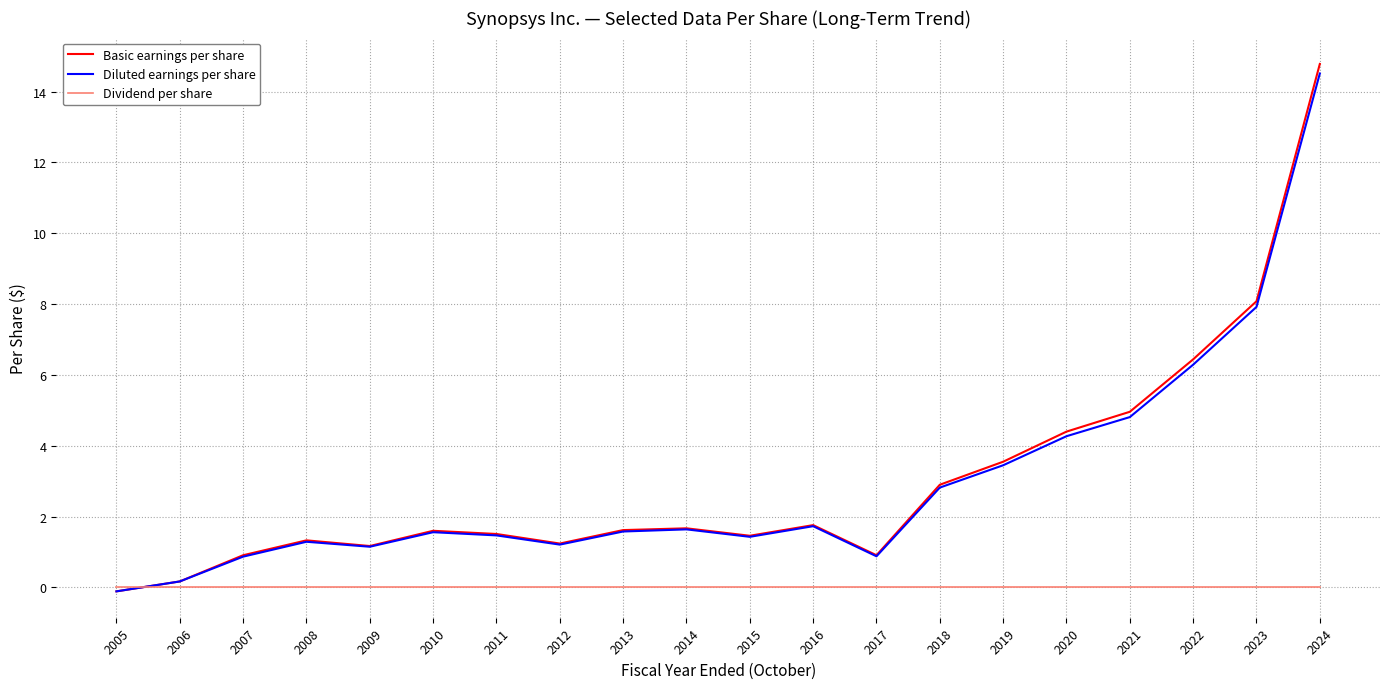

Is the value of Basic earnings per share at 2014 greater than the value of Diluted earnings per share at 2009?

Yes